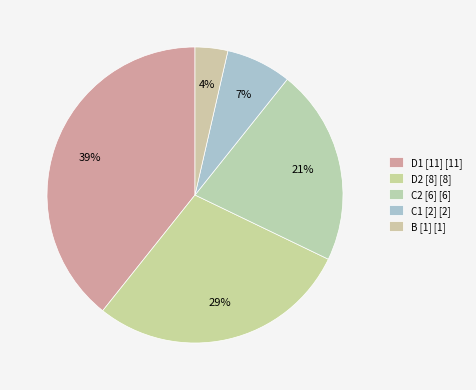

Rank the categories by value from highest to lowest.

D1 [11], D2 [8], C2 [6], C1 [2], B [1]